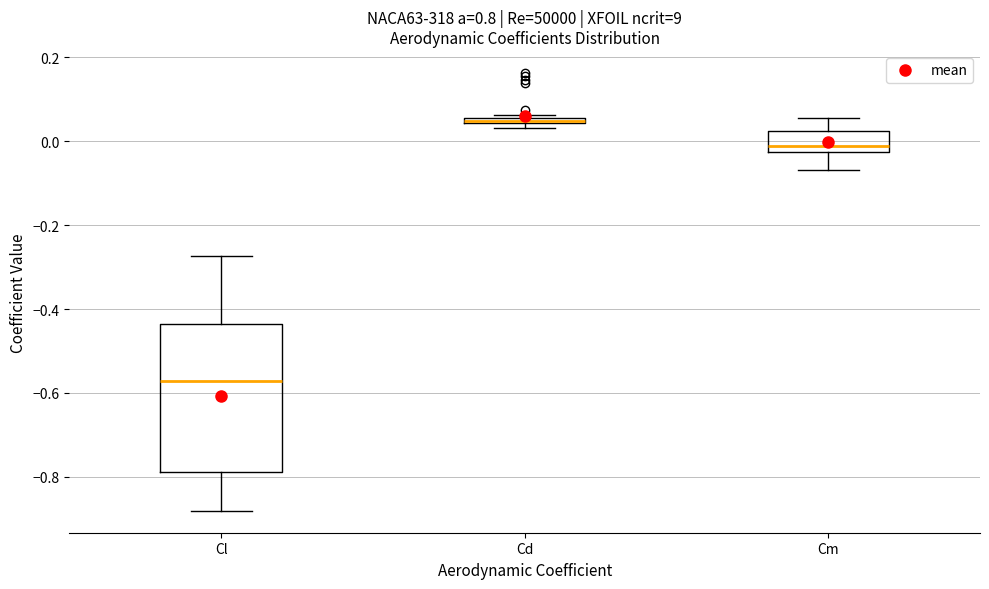

Where does the upper whisker of the box for Cl end on the y-axis? The values are not printed on the chart, so give them approximately, as read against the axis.

-0.28